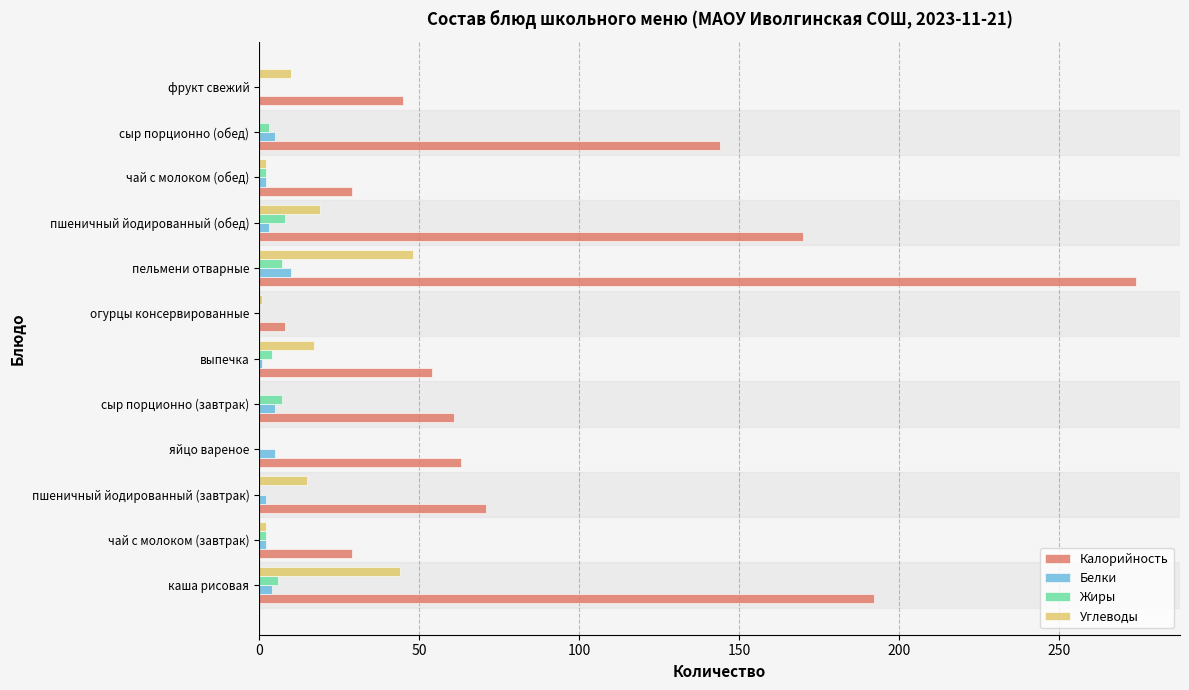

How many series are shown in this chart?

4